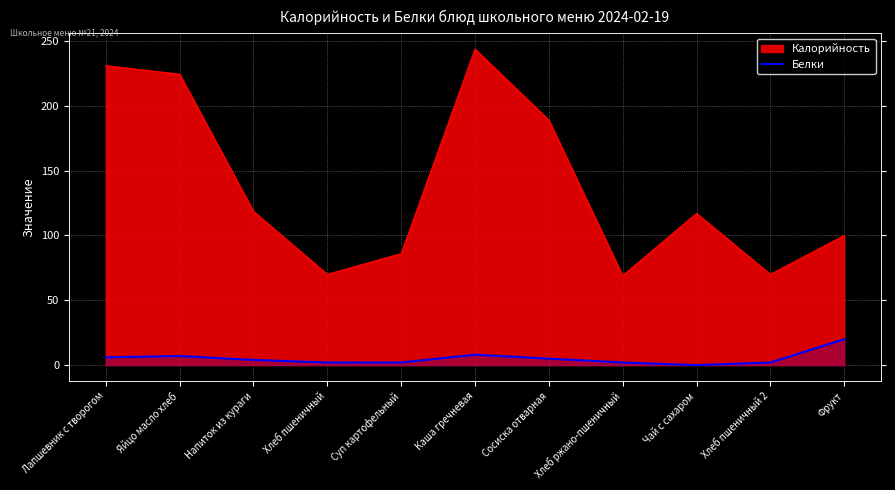

How many interior local peaks (higher than both neighbors) does the data have?

2